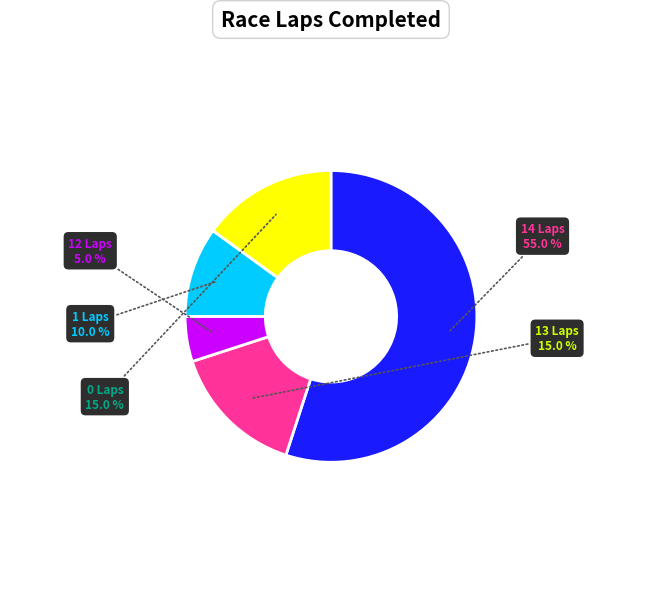

What is the largest slice in the pie chart?

14 Laps